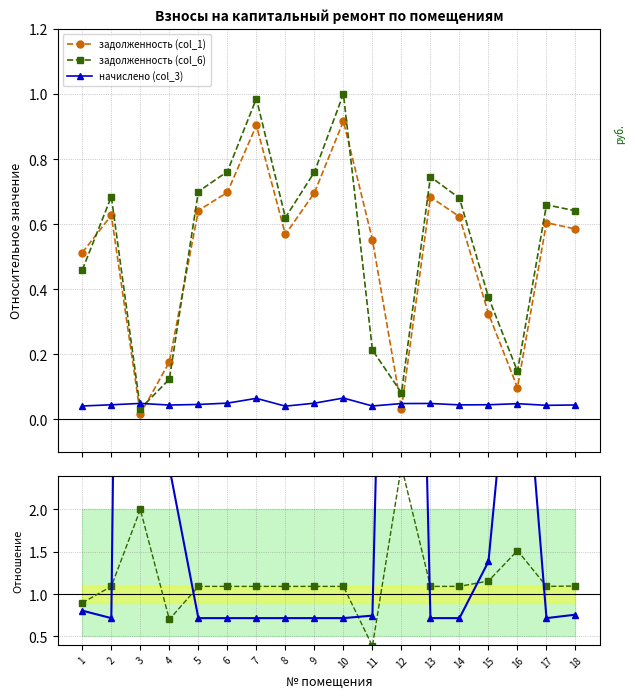

True or false: 10×начислено / col_1 and начислено (col_3) cross at least once.

False